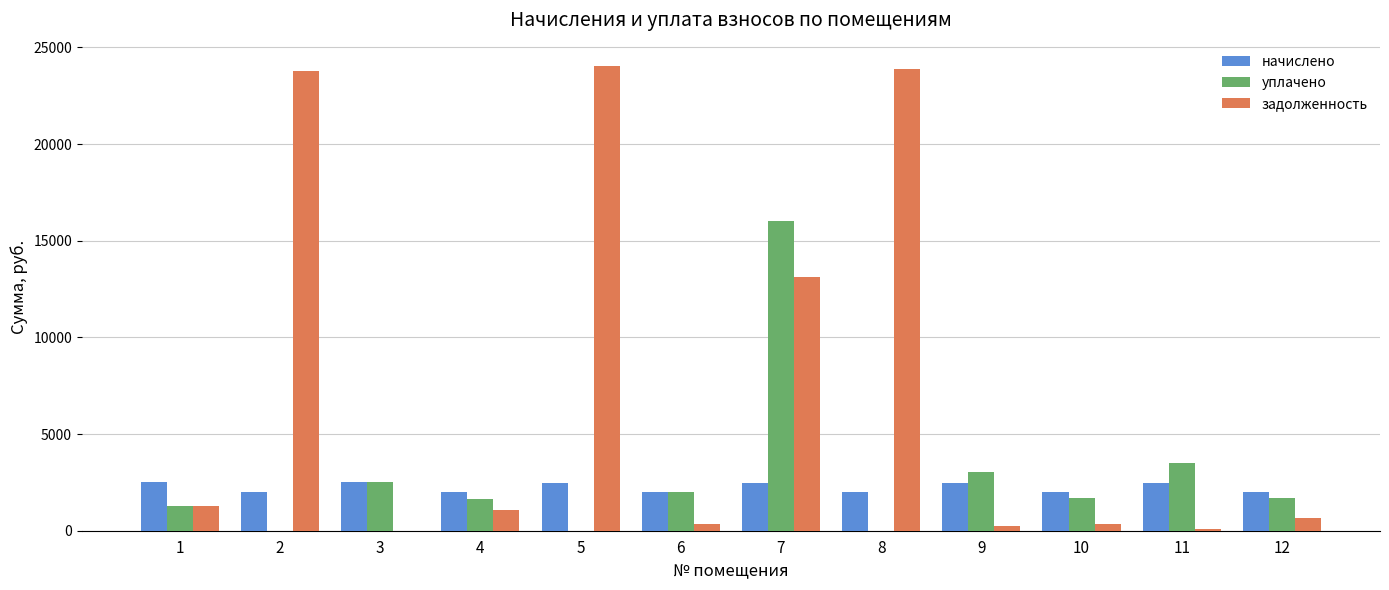

The value of задолженность at 8 is 8072.9. True or false?

False